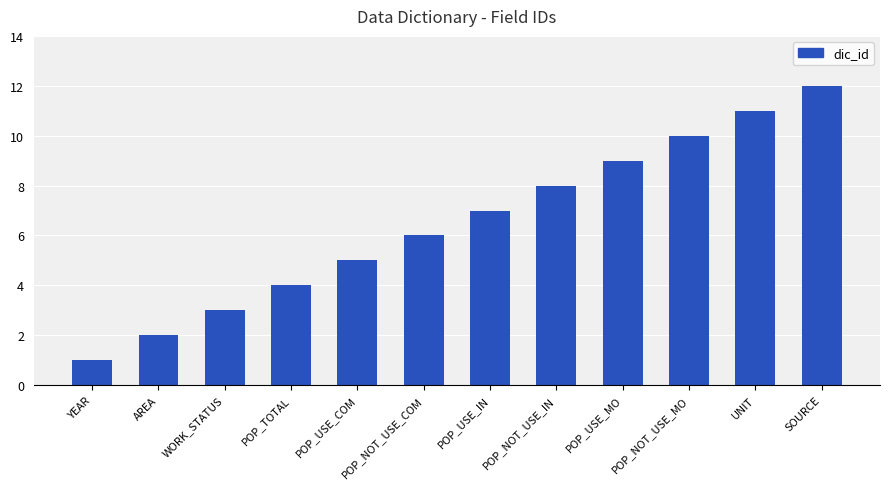

Reading left to right, transcribe all the data shown in this chart.

1	2	3	4	5	6	7	8	9	10	11	12